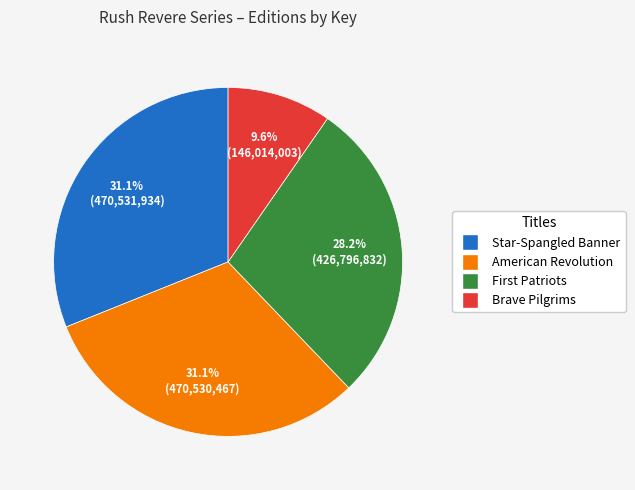

How many slices are in this pie chart?

4